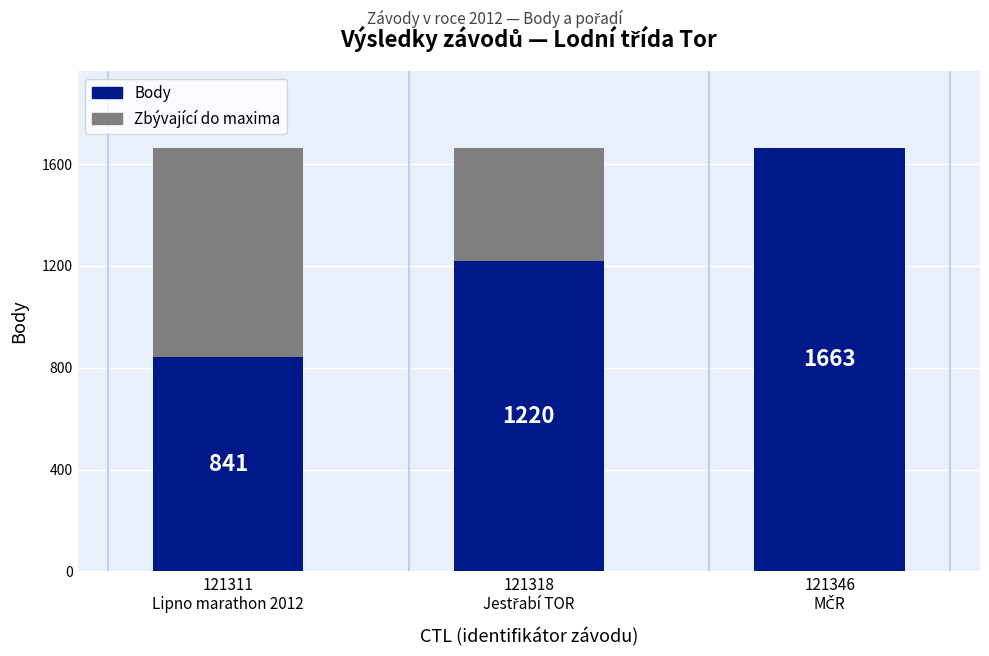

What is the sum of all Body values?

3724